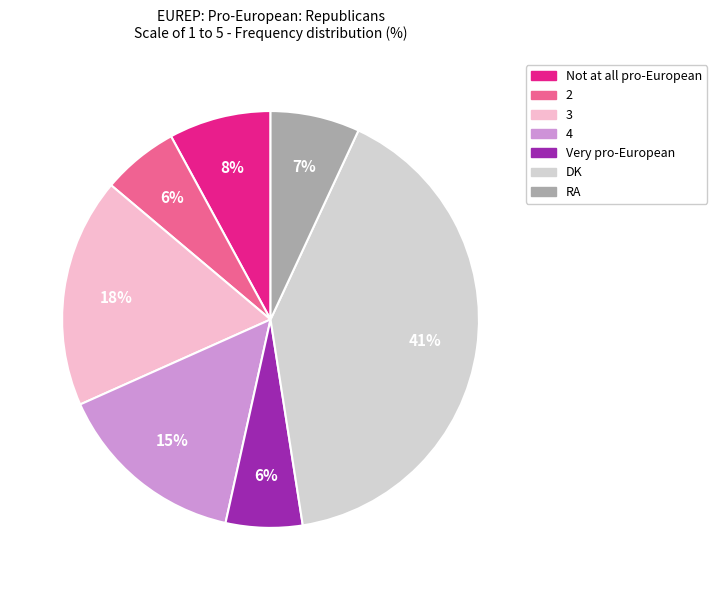

To the nearest percent, what is the average slice percentage?

14%